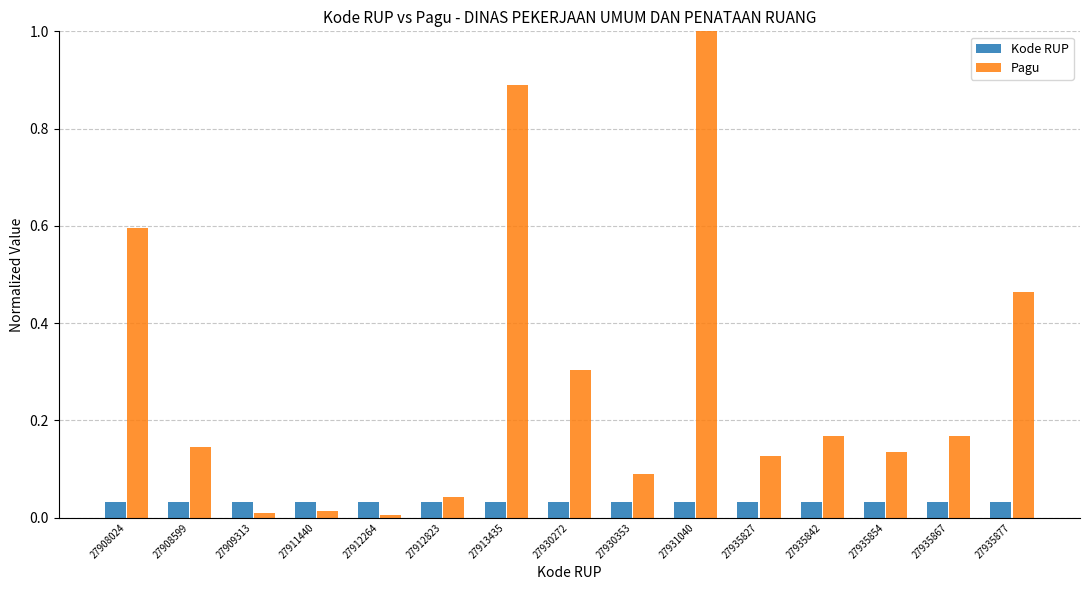

At how many categories does at least one series exceed 0?

15